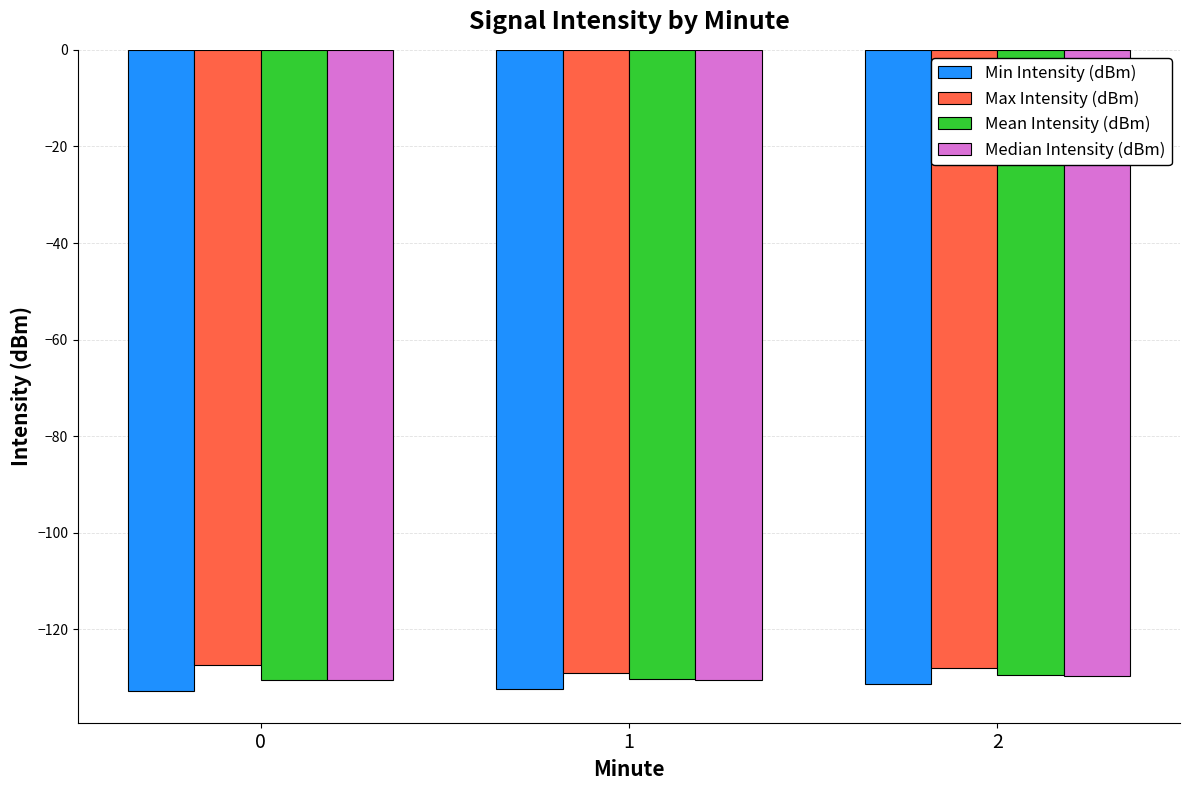

What is the value of the Mean Intensity (dBm) bar at the 2nd from the left?

-130.3